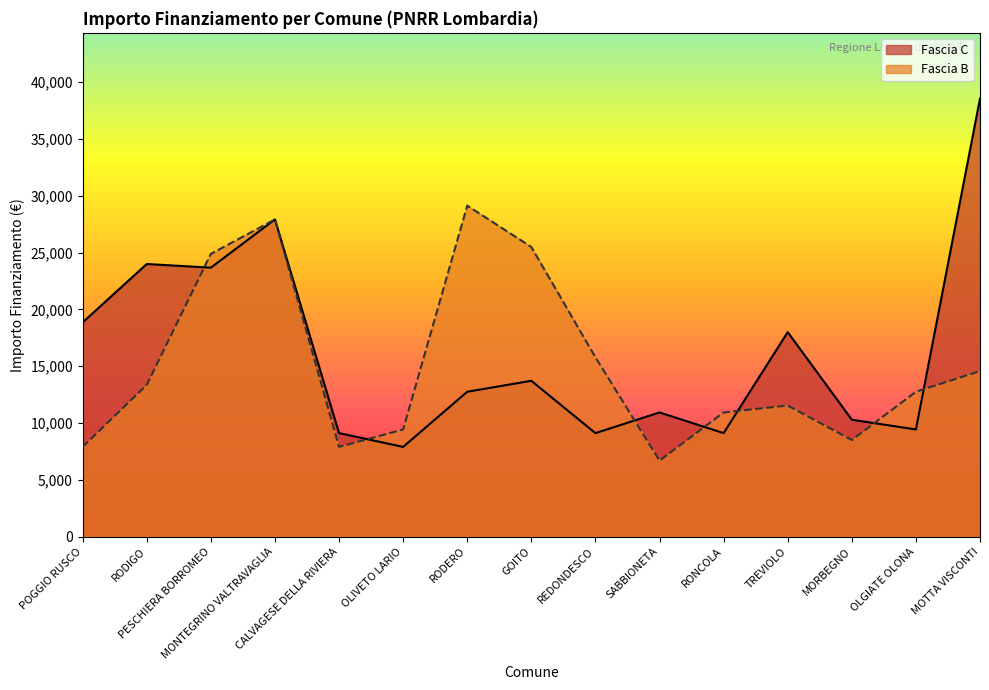

At which label does Fascia B reach its minimum?

SABBIONETA